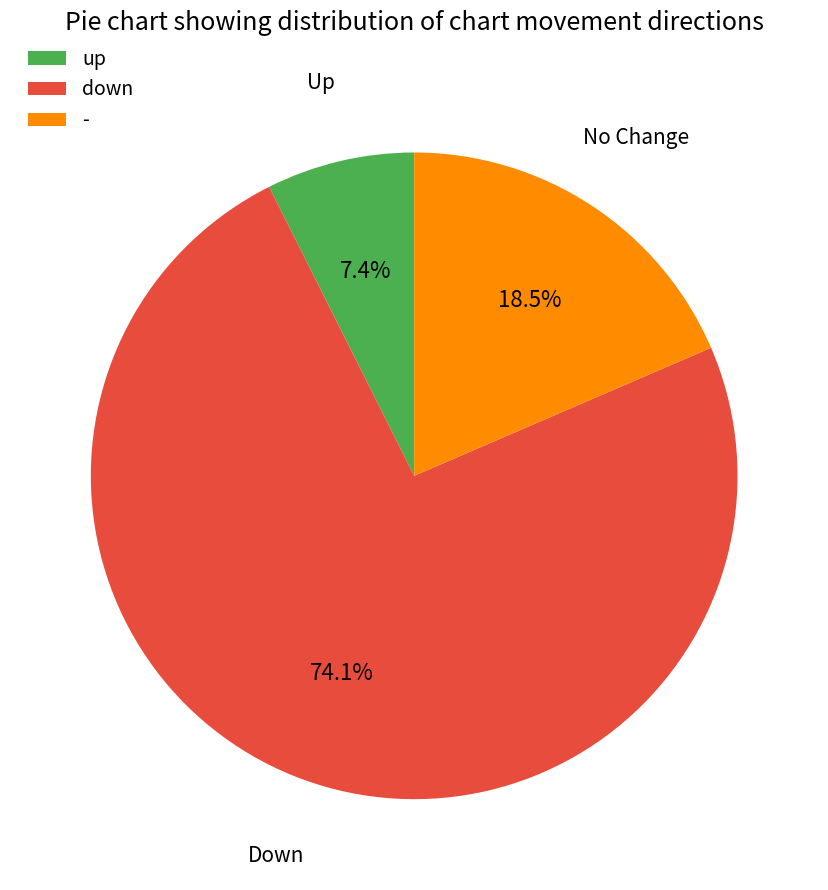

Which has a higher value, - or up?

-